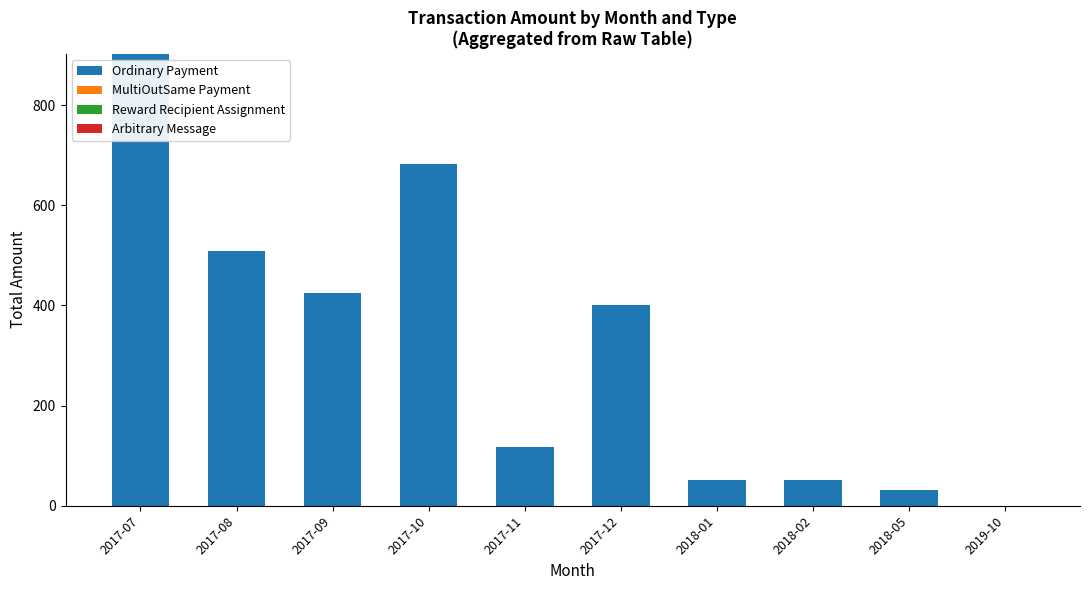

At which category is the sum across all series the highest?

2017-07